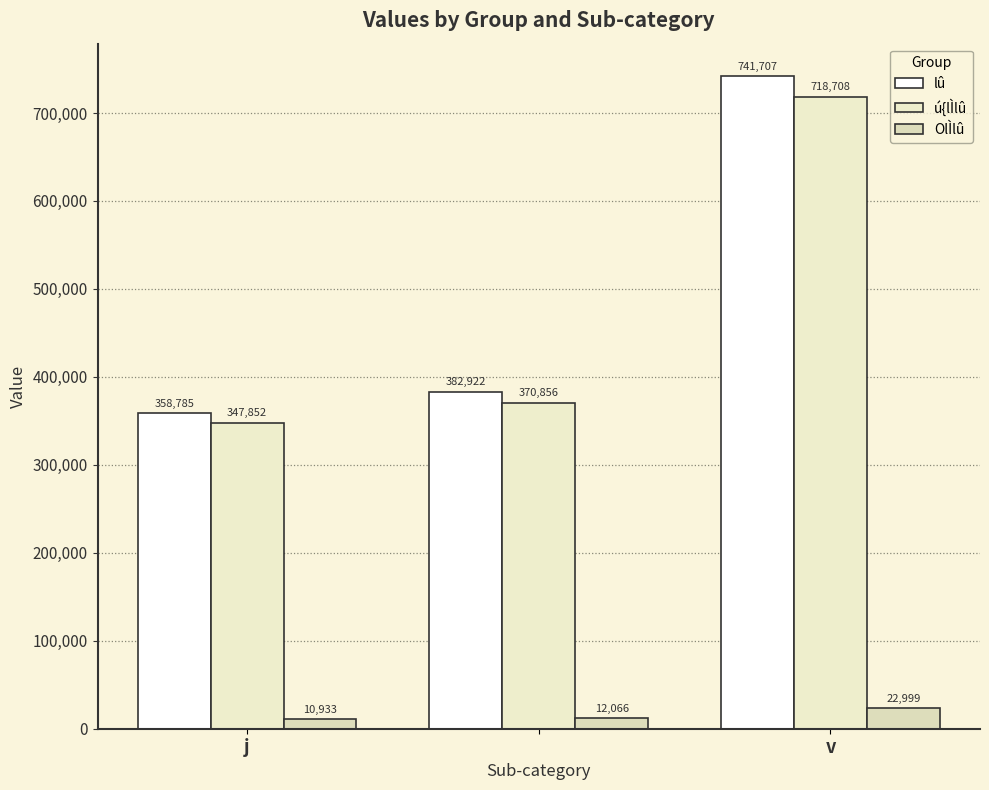

Are the bars horizontal?

No